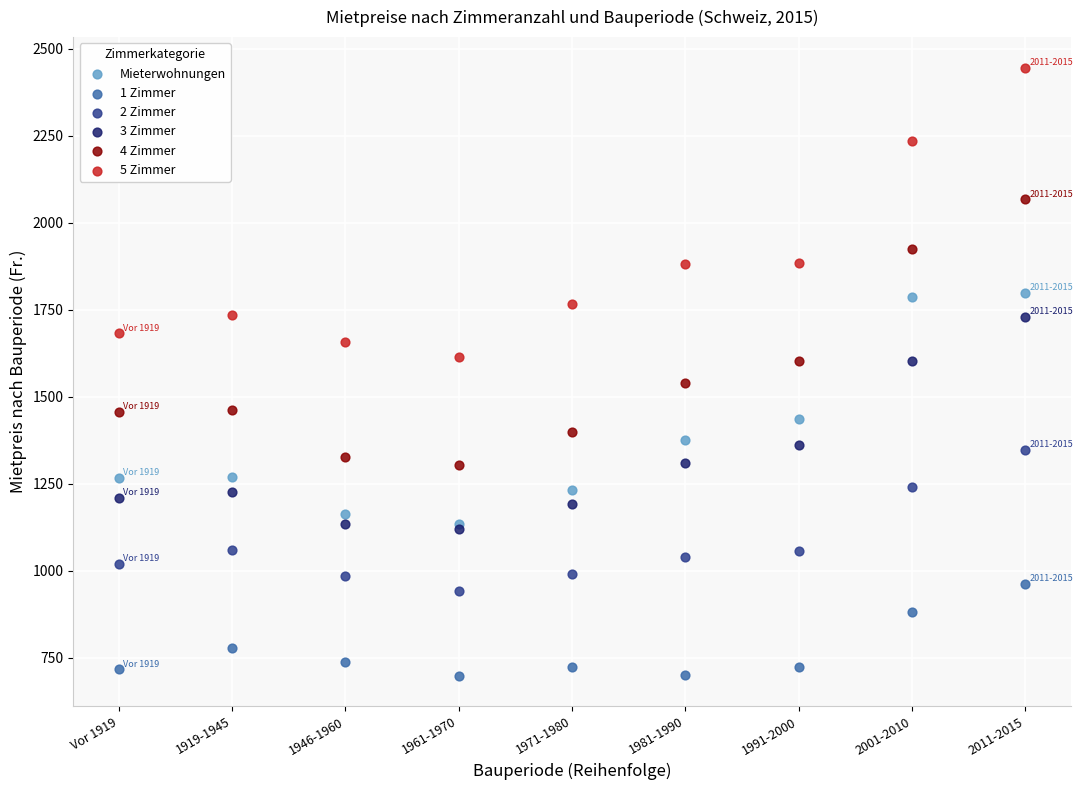

What are all the series names shown in the legend?

Mieterwohnungen, 1 Zimmer, 2 Zimmer, 3 Zimmer, 4 Zimmer, 5 Zimmer